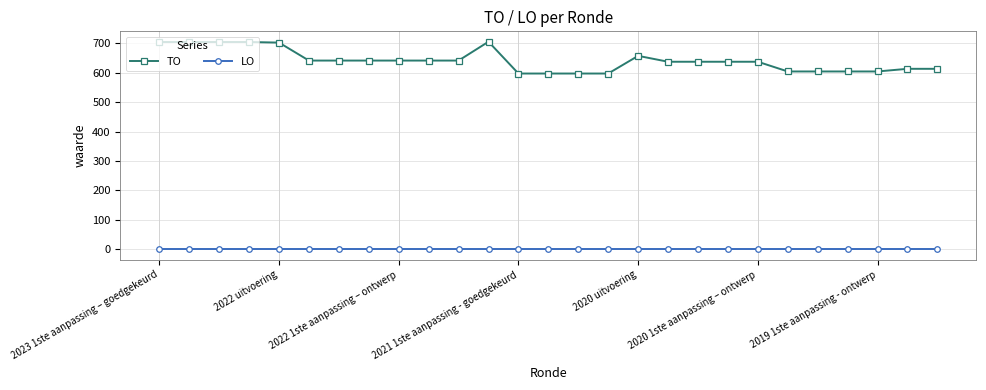

True or false: TO and LO intersect in this chart.

False